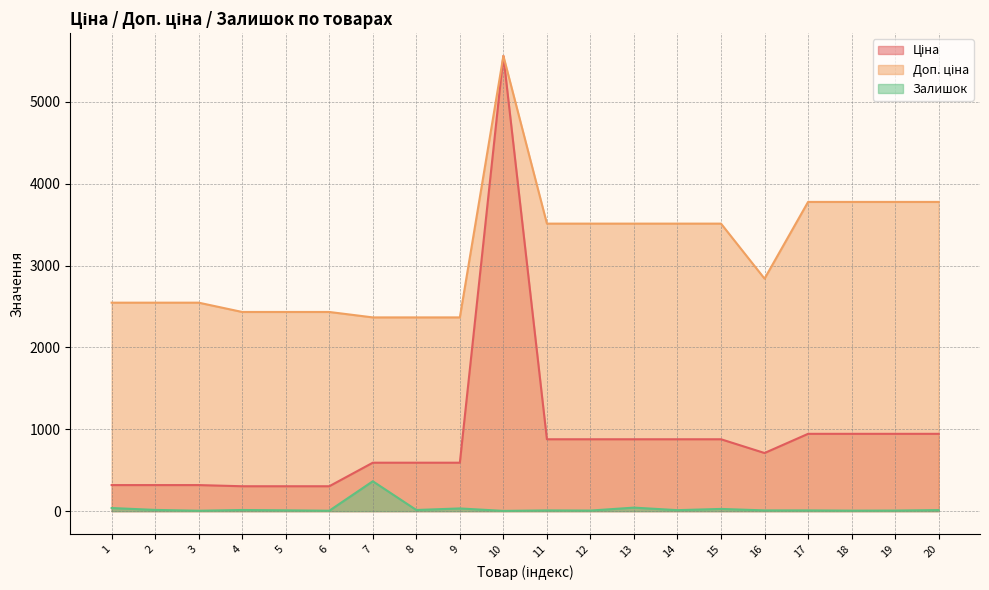

List the series in order of their peak value, highest first.

Ціна, Доп. ціна, Залишок